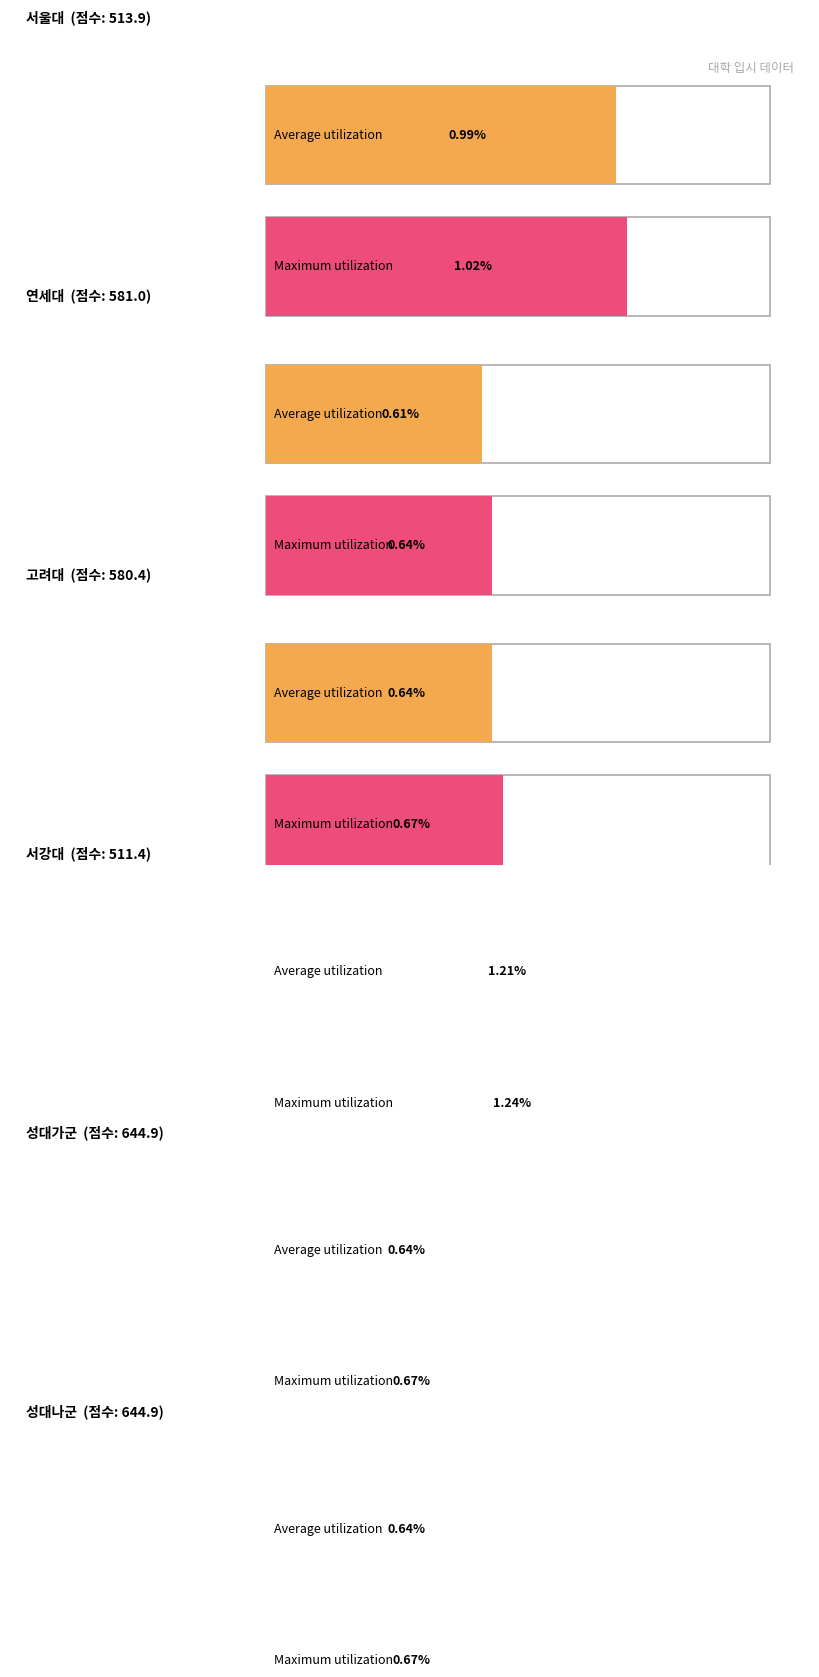

Count the max_rate values in the range 0 to 1.

6